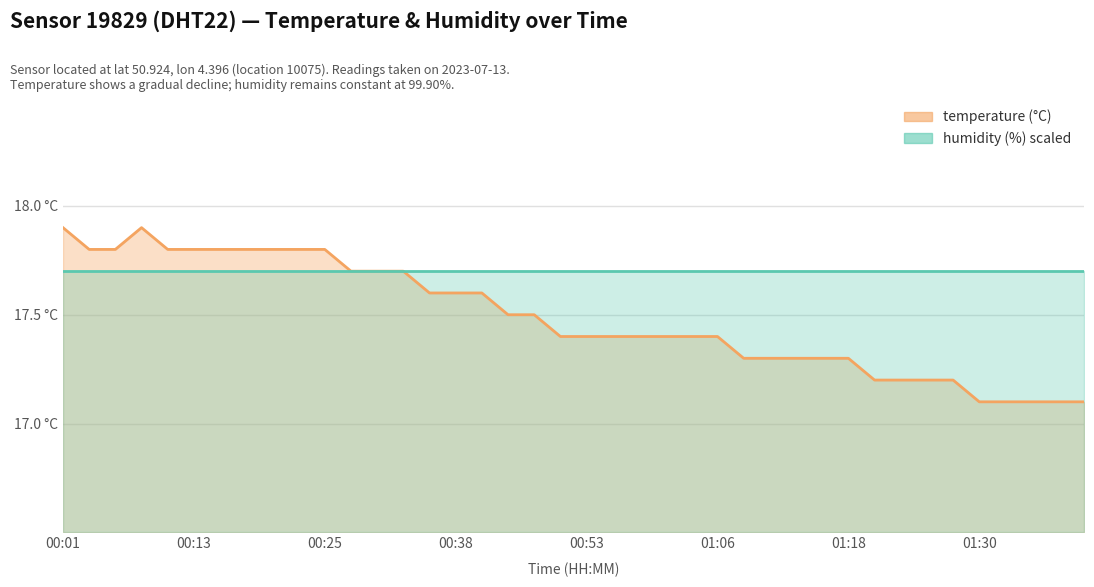

What is the label of the 27th point from the right?

00:33